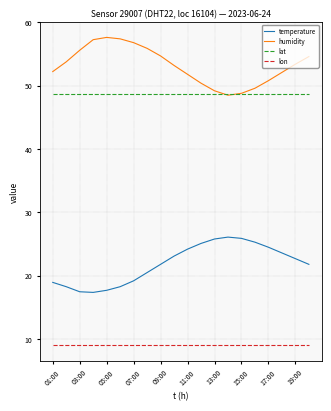

Which series has the largest total across all categories?

humidity